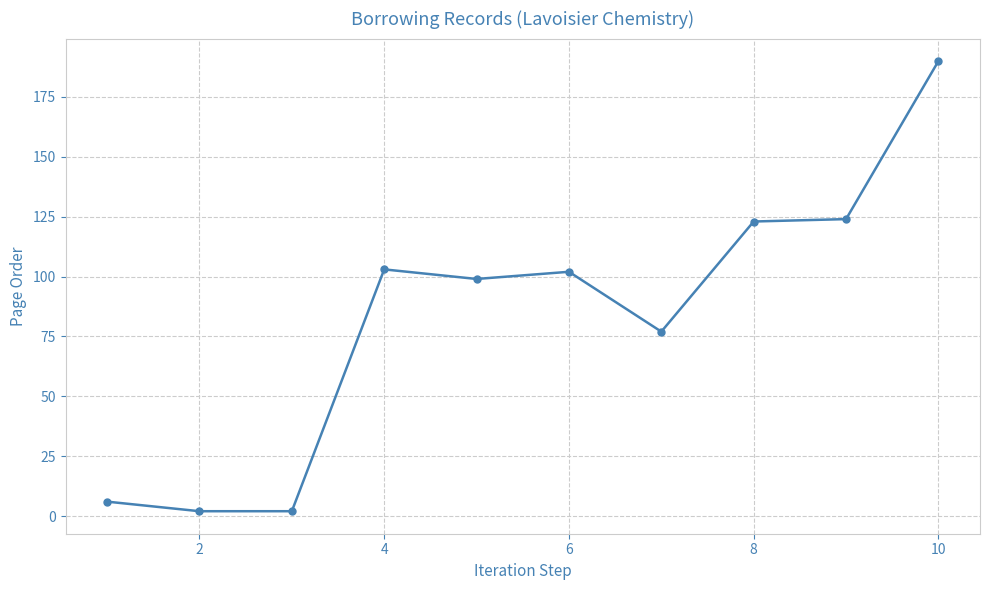

What is the average value?

83